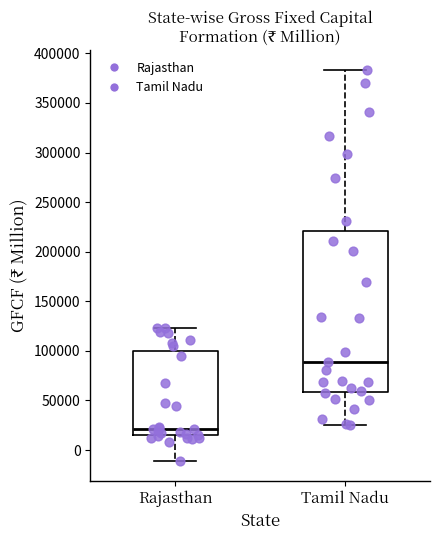

Comparing the boxes themselves (not the whiskers), which one is the tallest?

Tamil Nadu